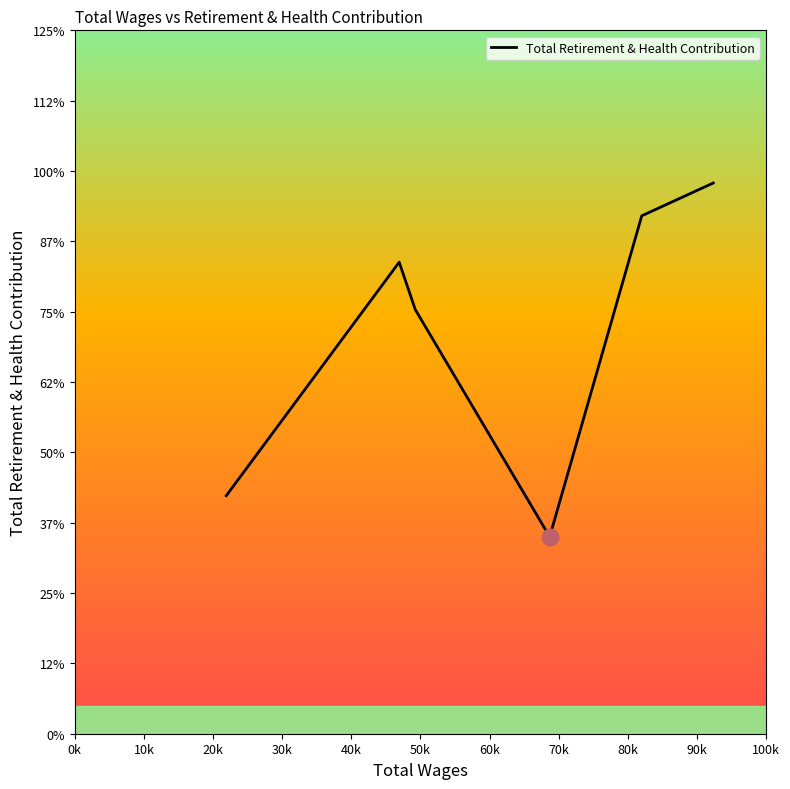

Does the chart have visible grid lines?

No